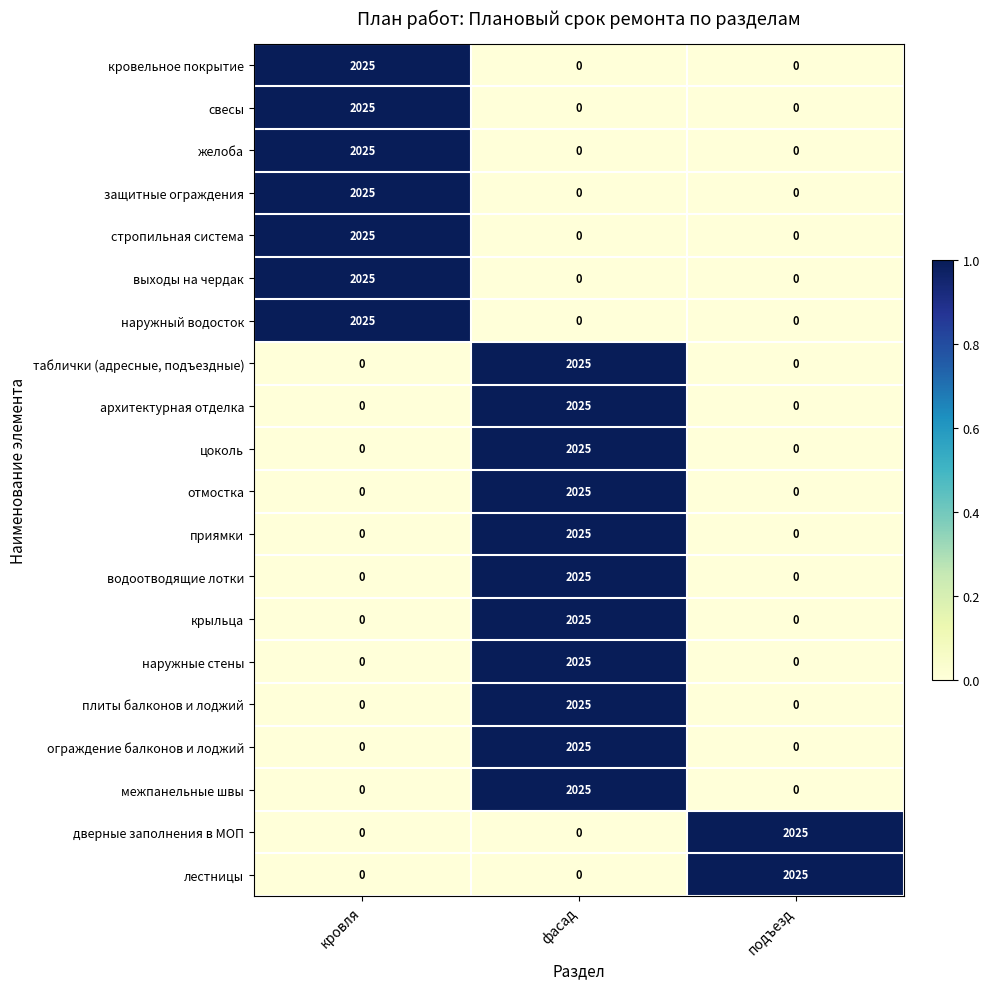

What is the highest value of the архитектурная отделка series?

2025